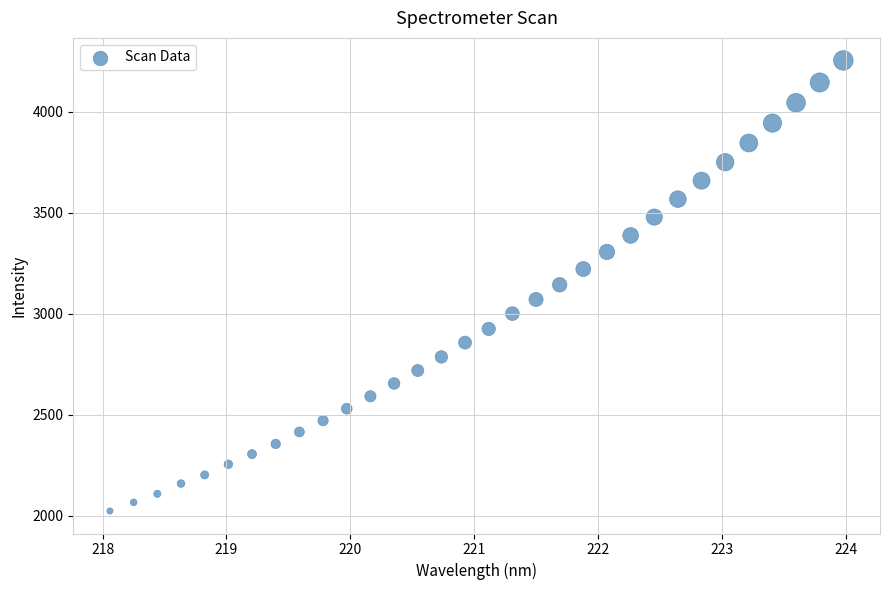

What is the range of X values (max minus min)?

5.9